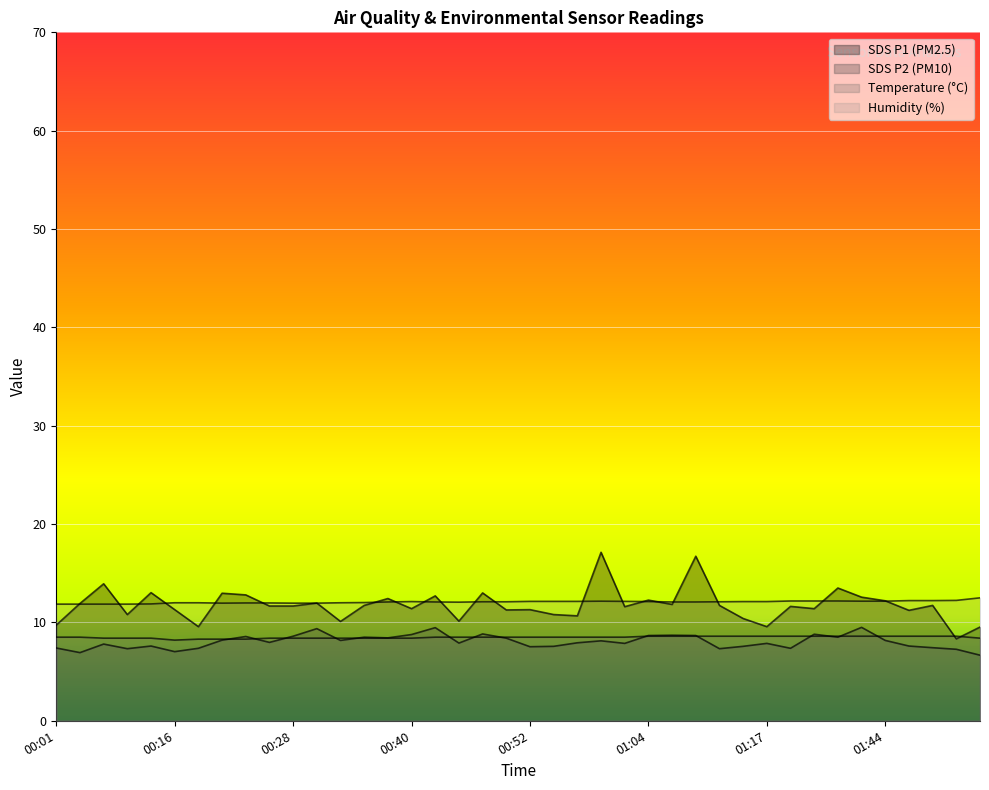

What is the minimum value for SDS_P2?

6.7